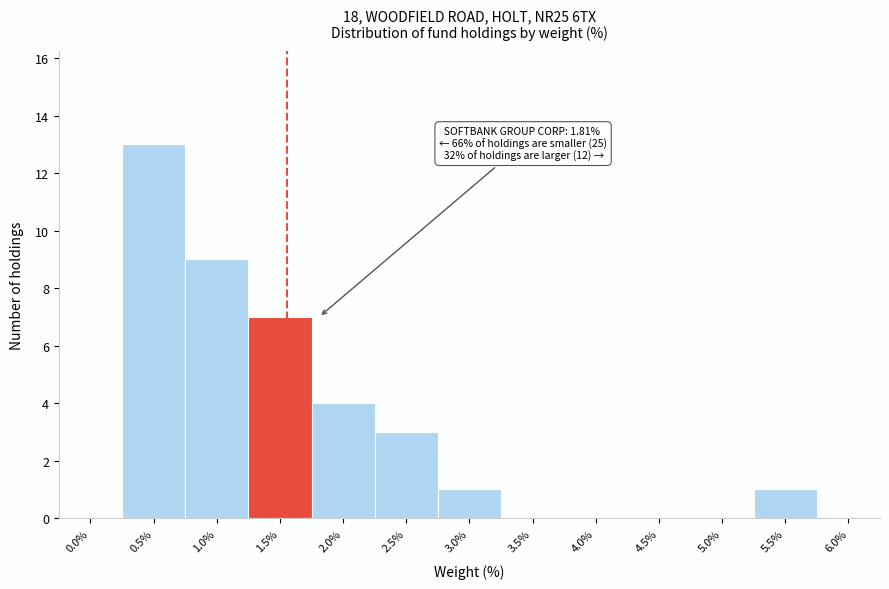

Reading right to left, transcribe all the data shown in this chart.

6.0%=0	5.5%=1	5.0%=0	4.5%=0	4.0%=0	3.5%=0	3.0%=1	2.5%=3	2.0%=4	1.5%=7	1.0%=9	0.5%=13	0.0%=0